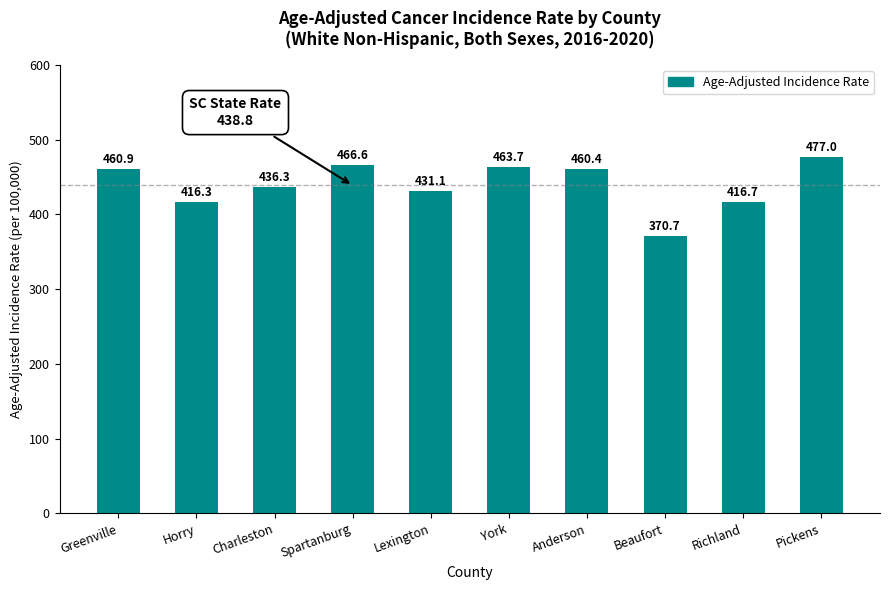

What is the difference between the maximum and second lowest values?

60.7